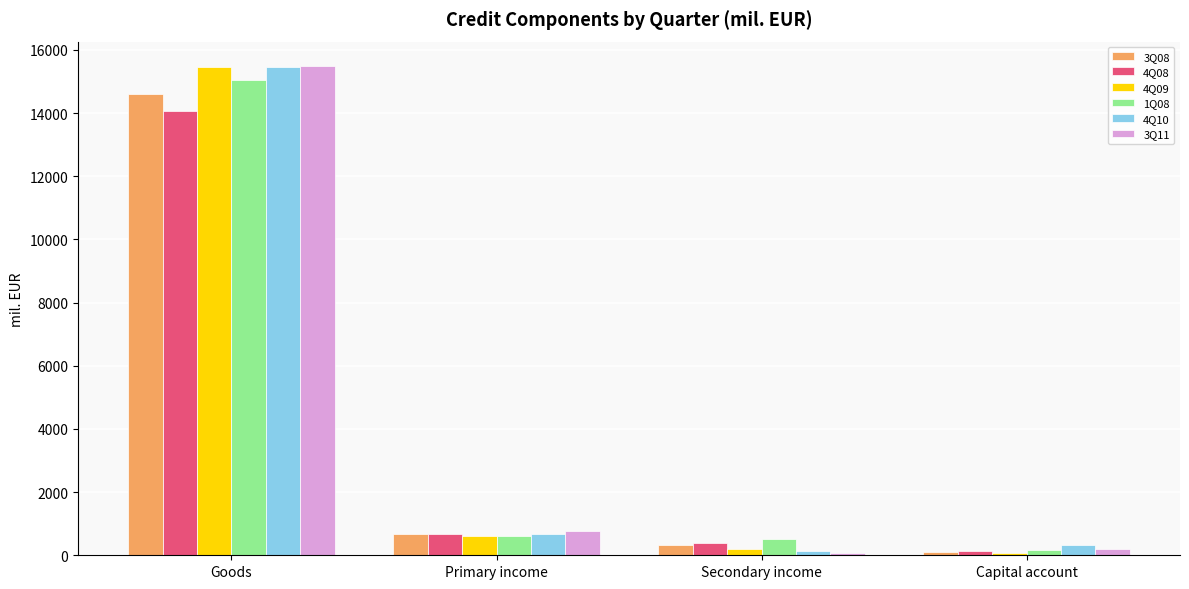

At how many categories does at least one series exceed 6171?

1